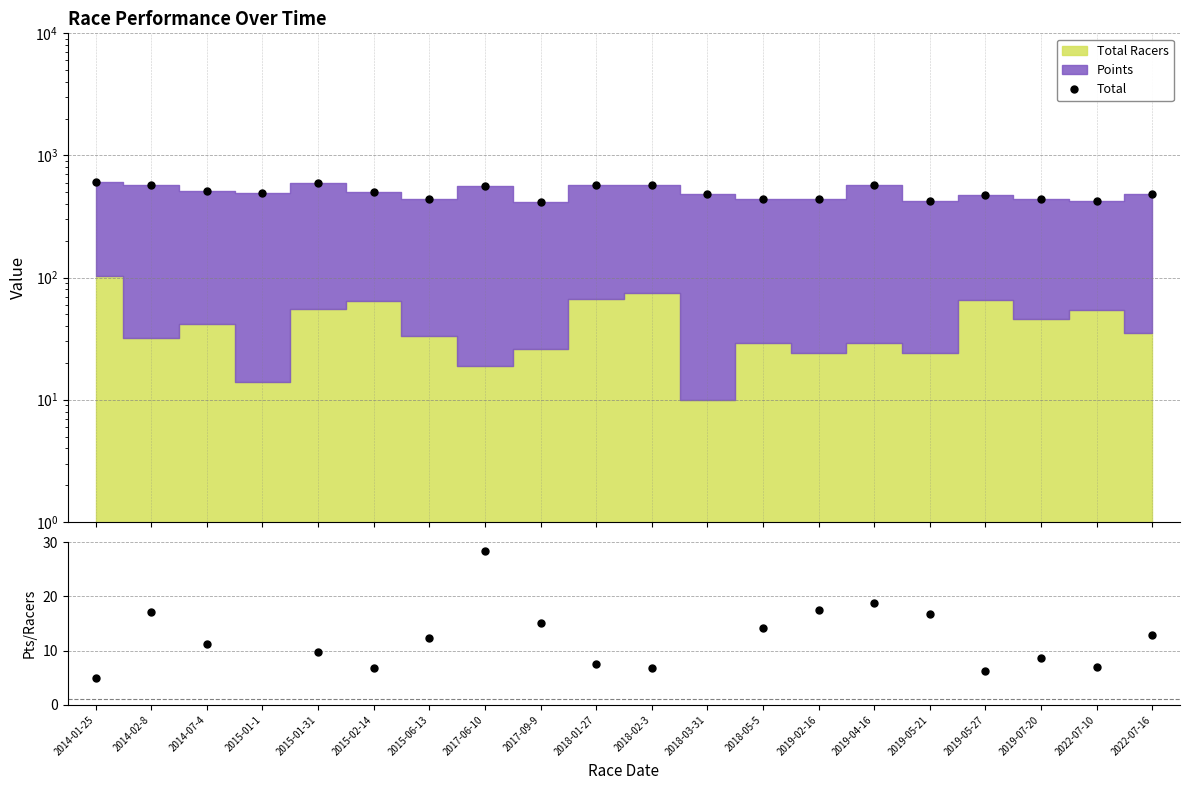

True or false: Points/Total Racers and Total cross at least once.

False